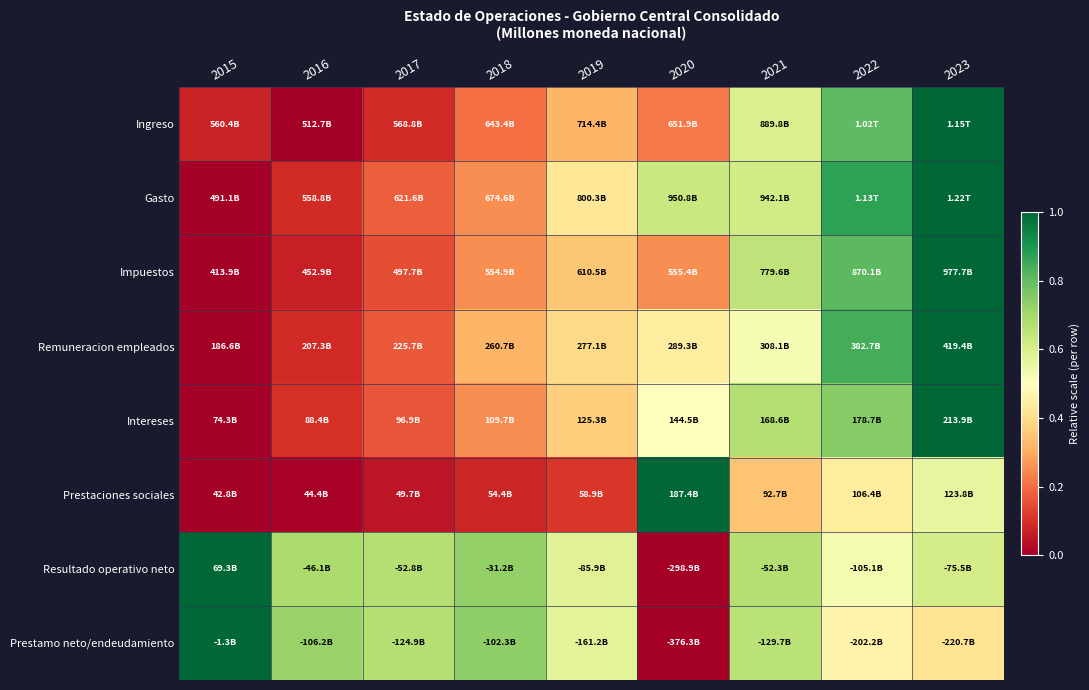

How many distinct data groups are displayed?

8